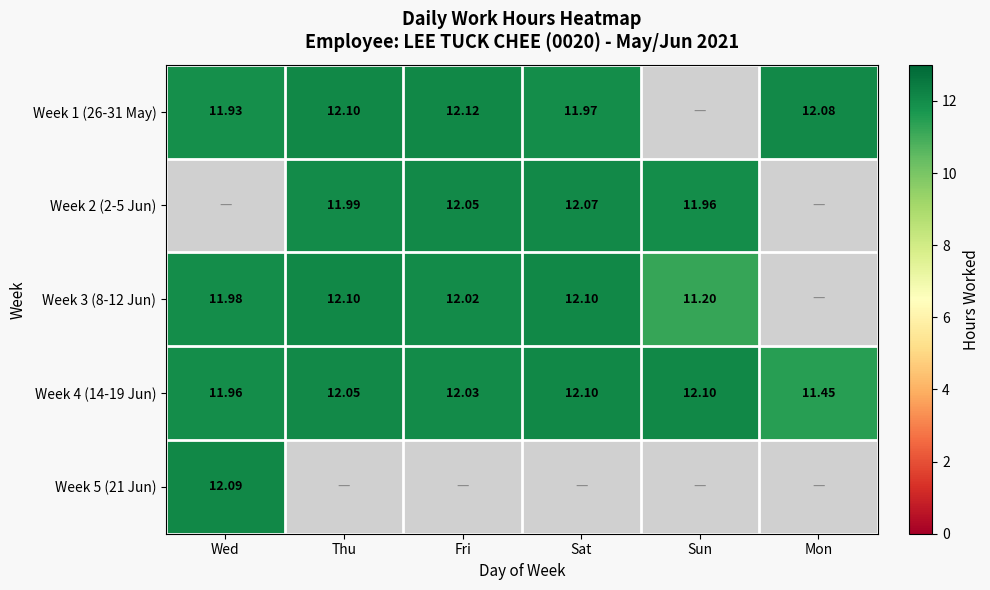

At which label is Week 4 (14-19 Jun) closest to 11?

Mon